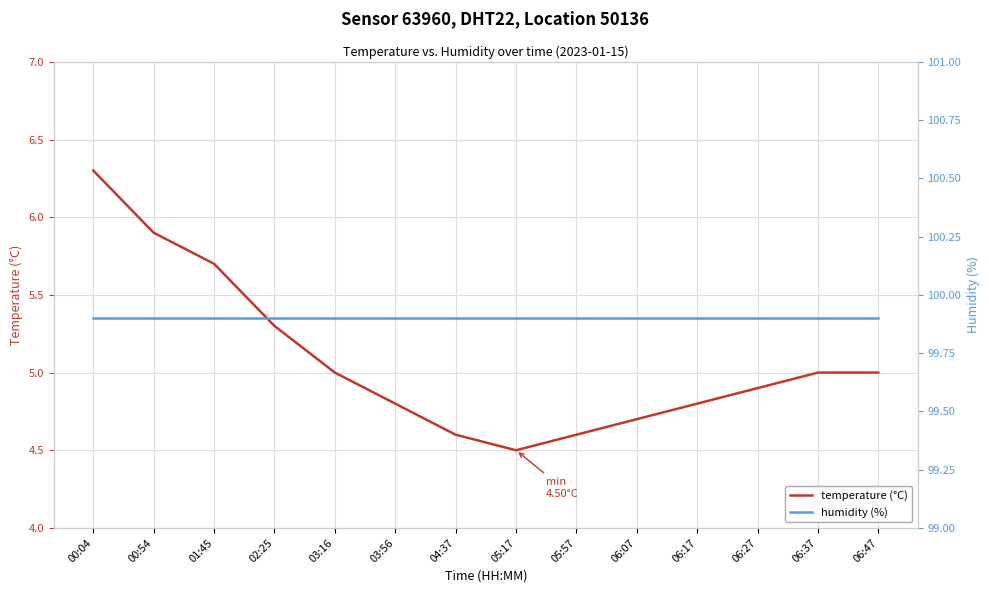

True or false: humidity (%) and temperature (°C) intersect in this chart.

False